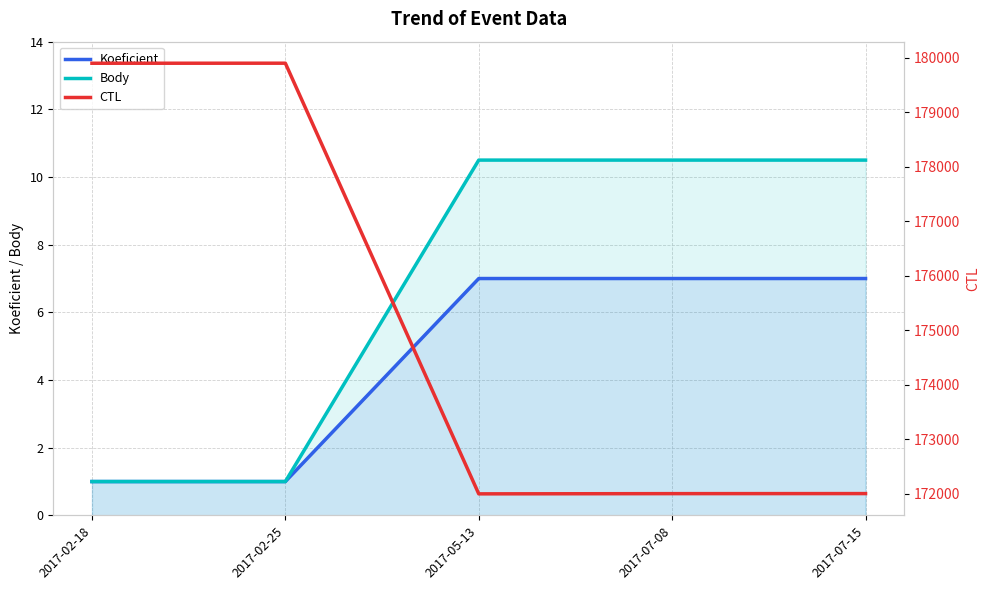

List the labels in order of Koeficient value, largest first.

2017-05-13, 2017-07-08, 2017-07-15, 2017-02-18, 2017-02-25